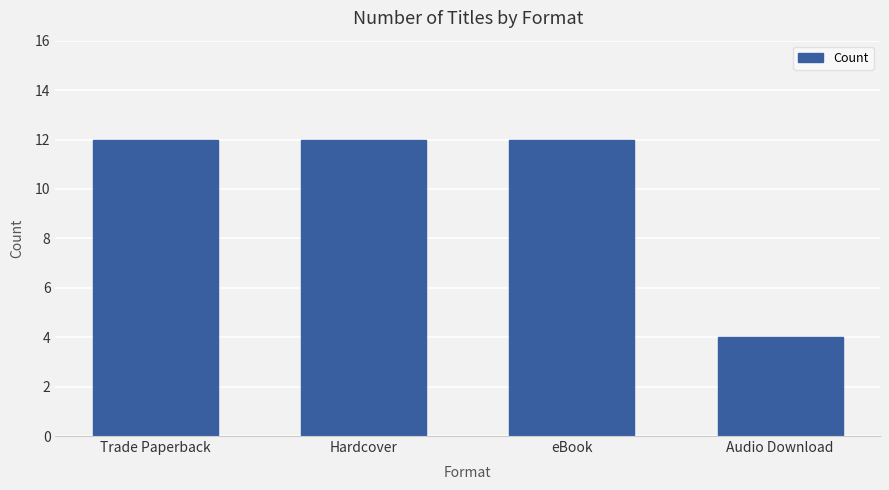

What is the difference between the maximum and minimum values?

8